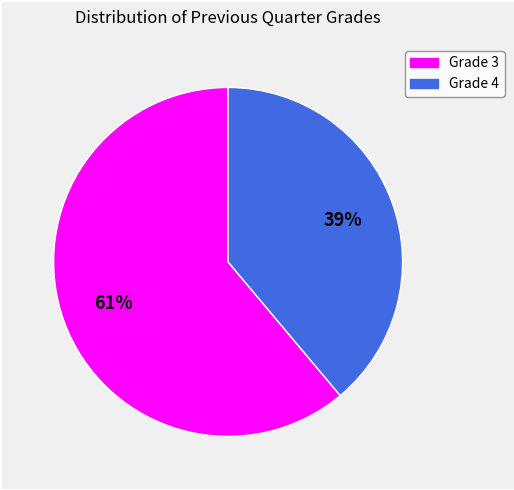

Combined, do Grade 4 and Grade 3 account for over 50%?

Yes